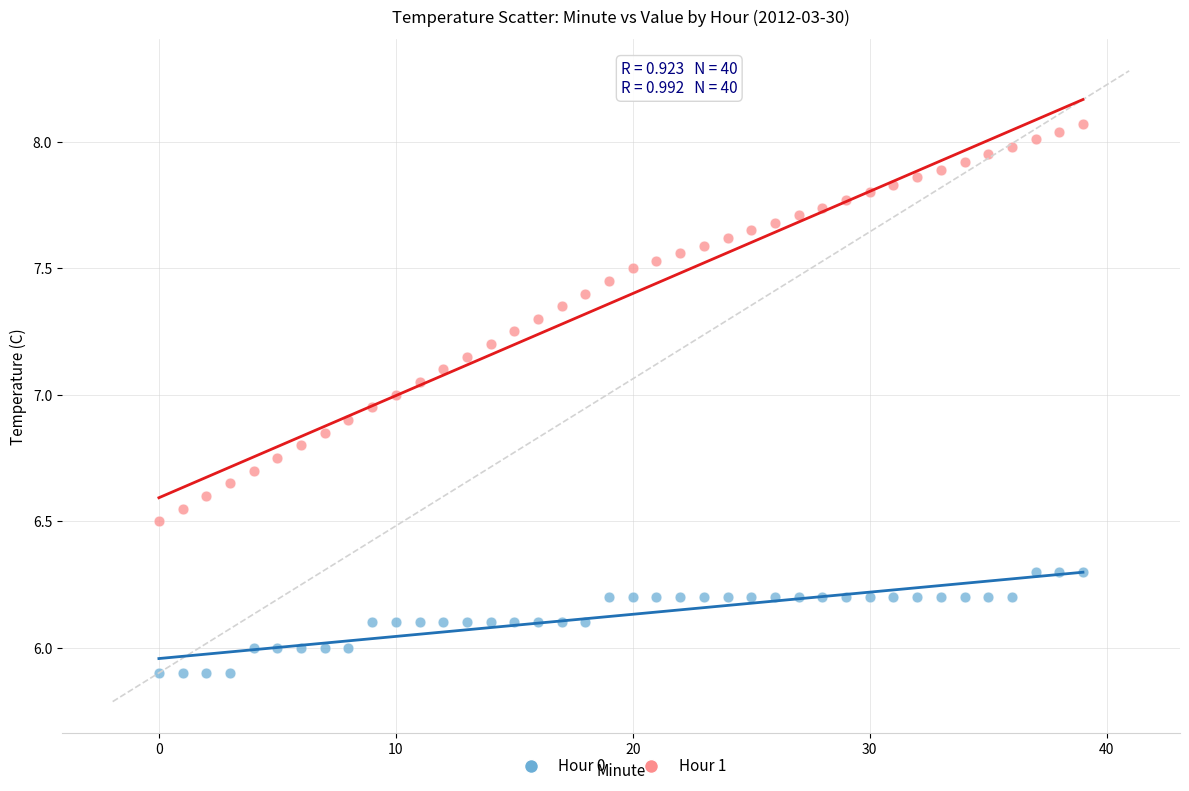

Which series reaches the maximum Y coordinate?

Hour 1